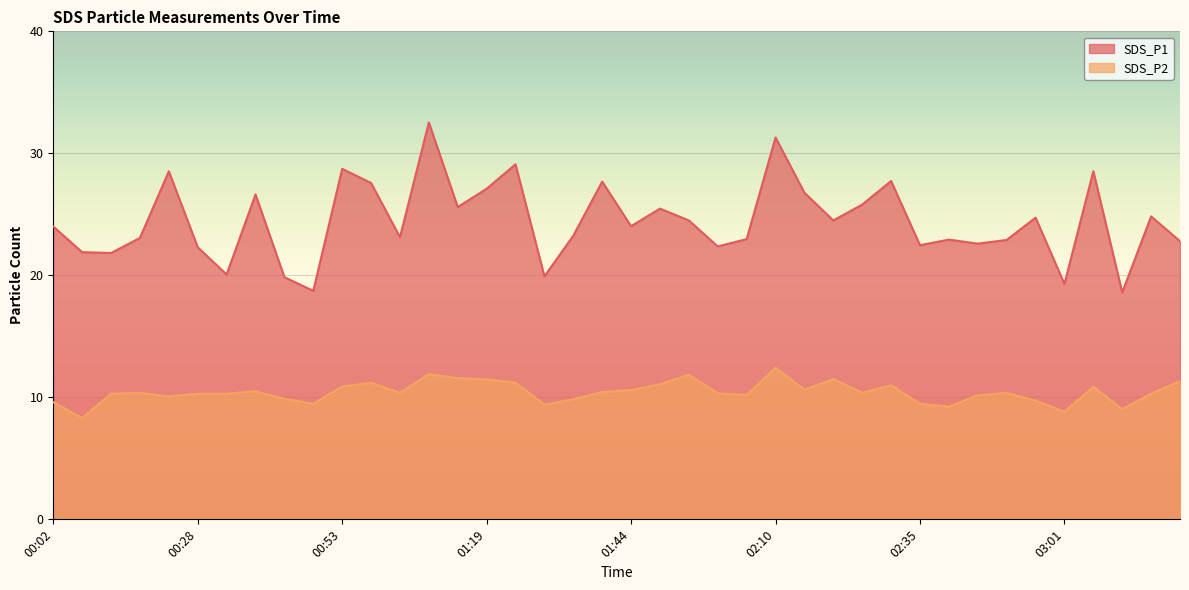

True or false: SDS_P1 and SDS_P2 cross at least once.

False